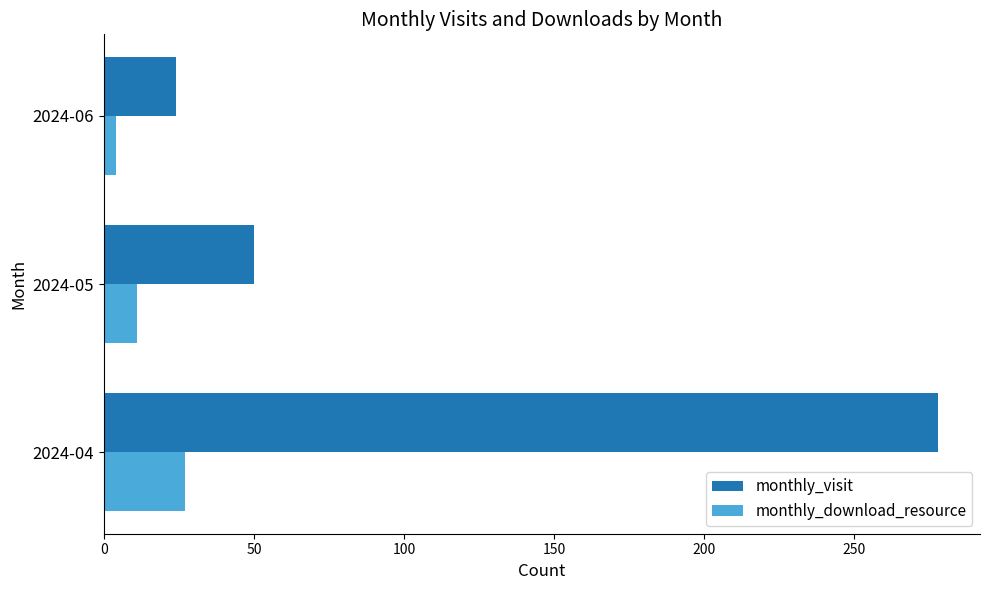

How many data points does each series have?

3